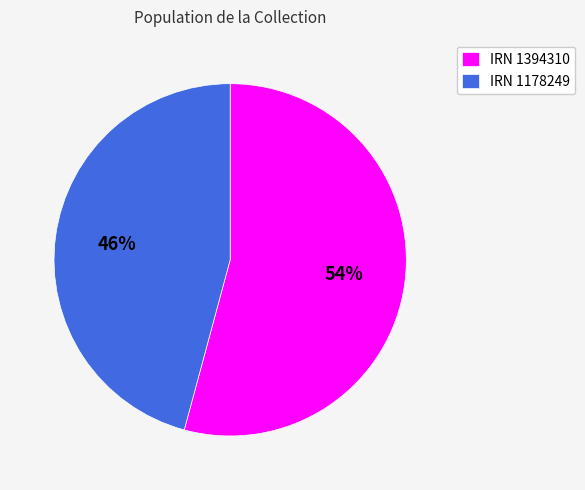

Approximately how many times larger is the value at IRN 1394310 compared to IRN 1178249?

1.2